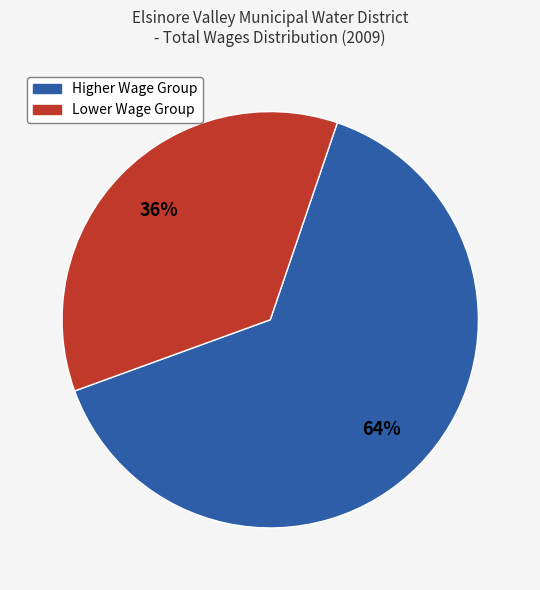

Is there any slice that represents more than half of the pie?

Yes